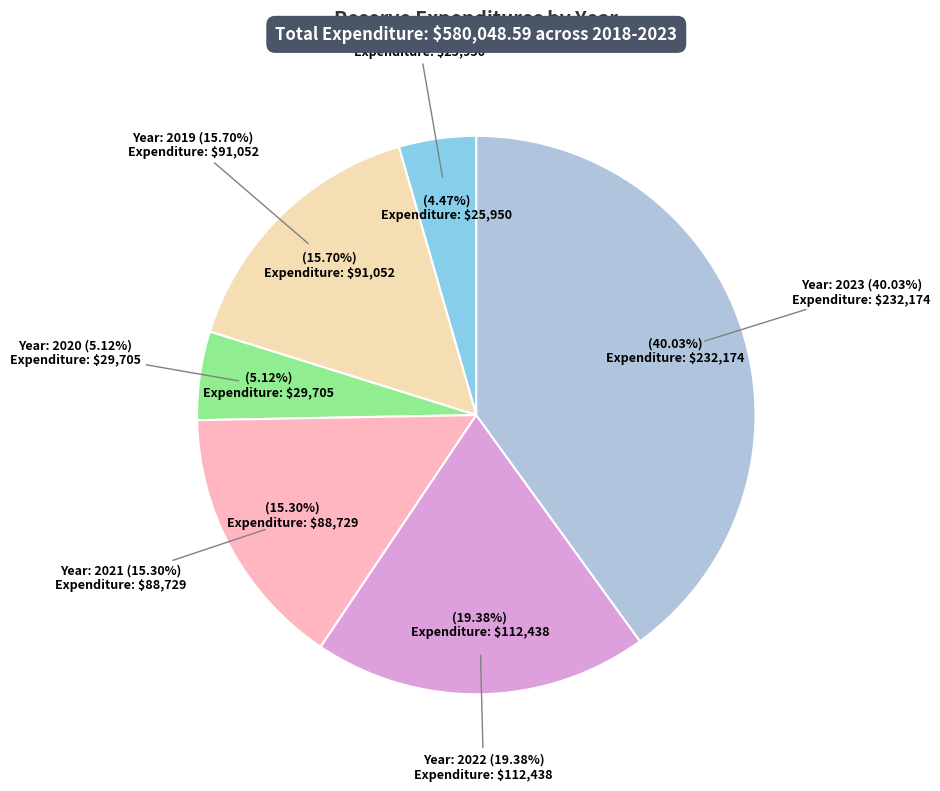

Do 2019 and 2018 together represent more than half of the pie?

No